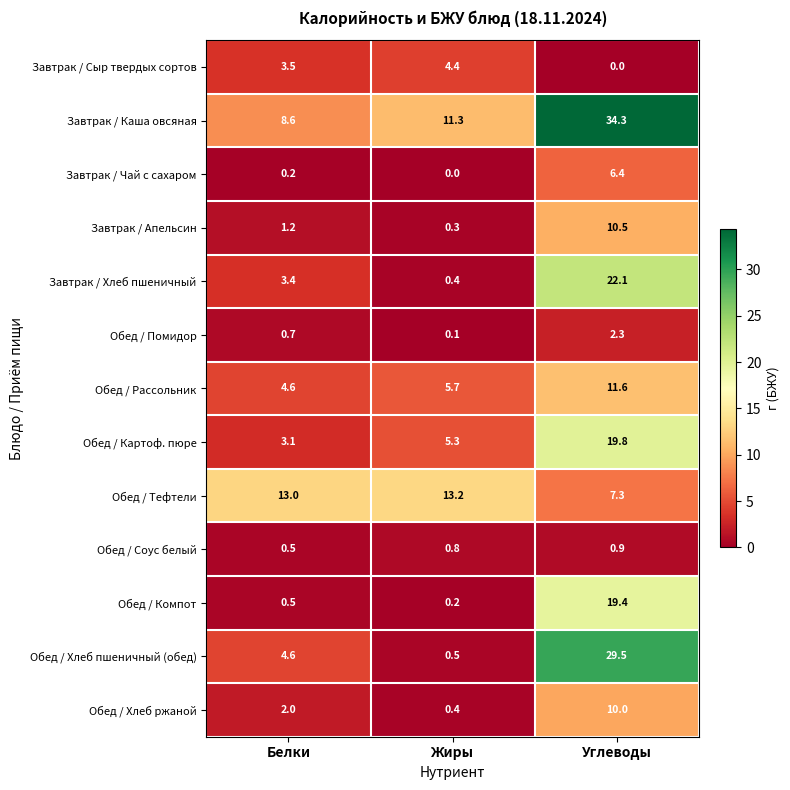

Which series has the largest total across all categories?

Завтрак / Каша овсяная